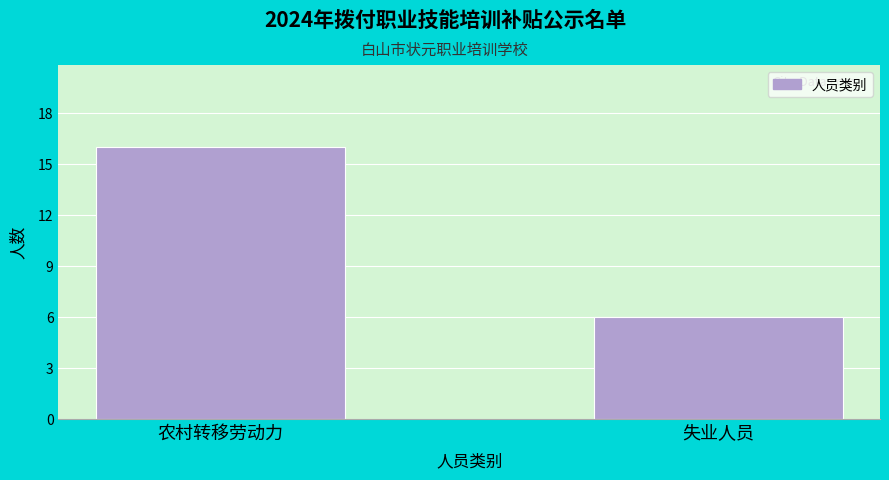

Reading left to right, extract all data points from this chart.

农村转移劳动力=16	失业人员=6